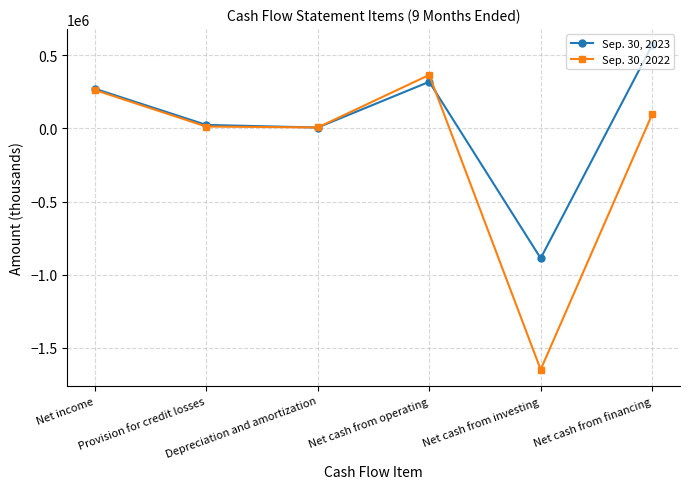

List the series in order of their peak value, lowest first.

Sep. 30, 2022, Sep. 30, 2023